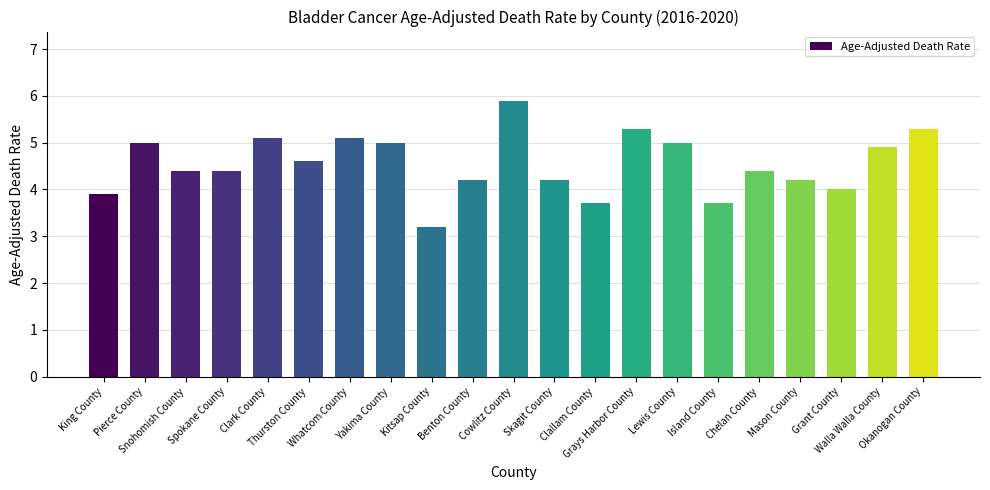

What is the greatest value displayed?

5.9